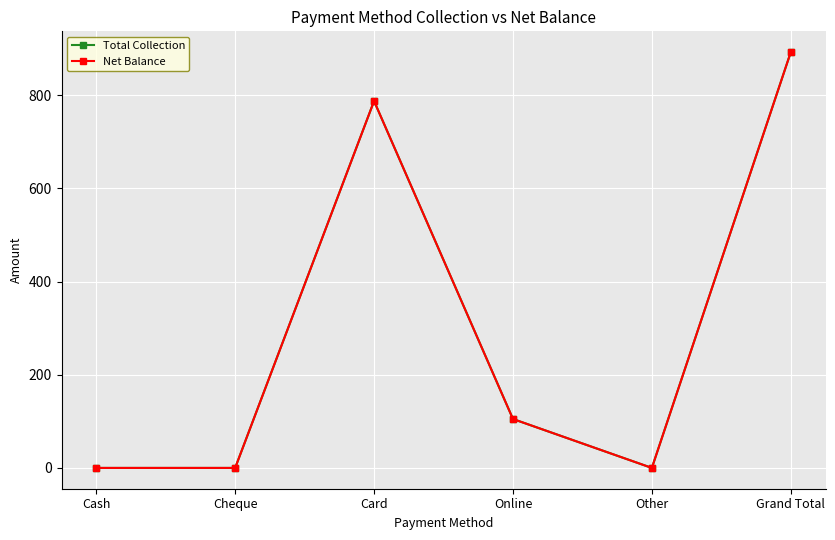

Does the chart have visible grid lines?

Yes